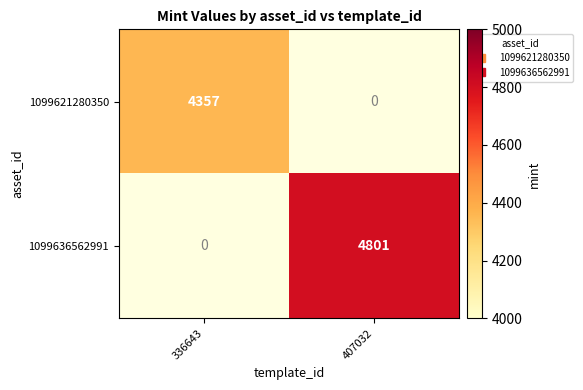

Which category has the lowest value in the 1099636562991 series?

336643